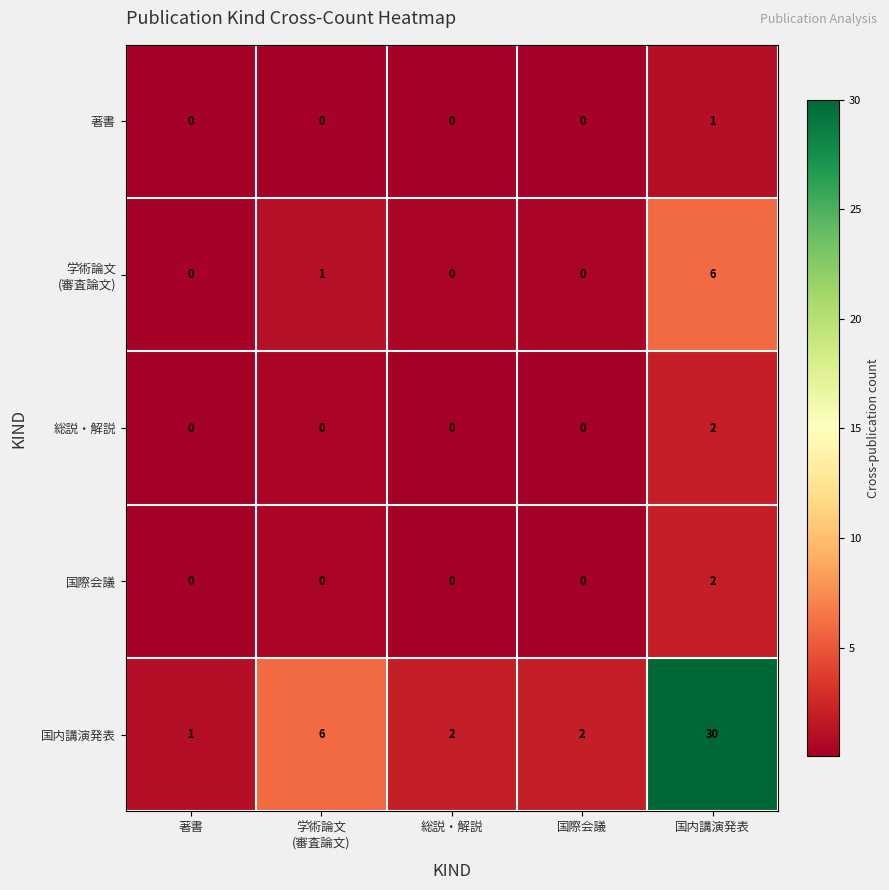

At how many categories does at least one series exceed 23?

1